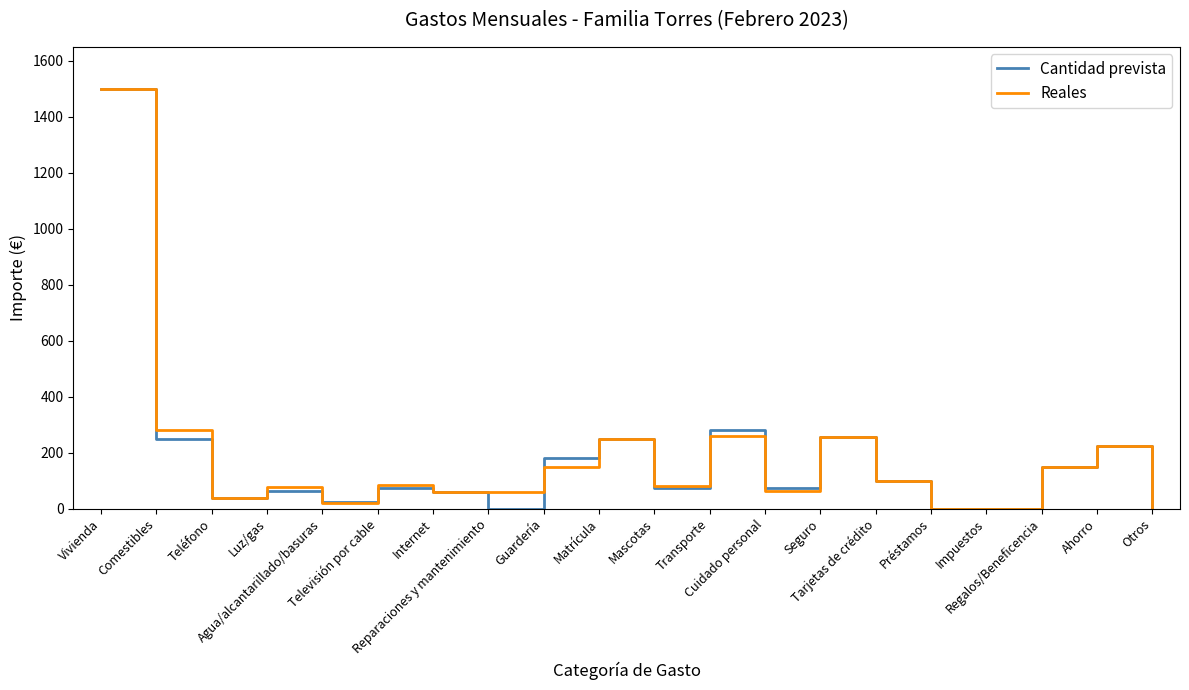

Reading right to left, transcribe all the data shown in this chart.

Cantidad prevista: 0	225	150	0	0	100	255	75	280	75	250	180	0	60	75	25	65	38	250	1500
Reales: 0	225	150	0	0	100	255	65	260	80	250	150	60	60	83	21	78	38	280	1500